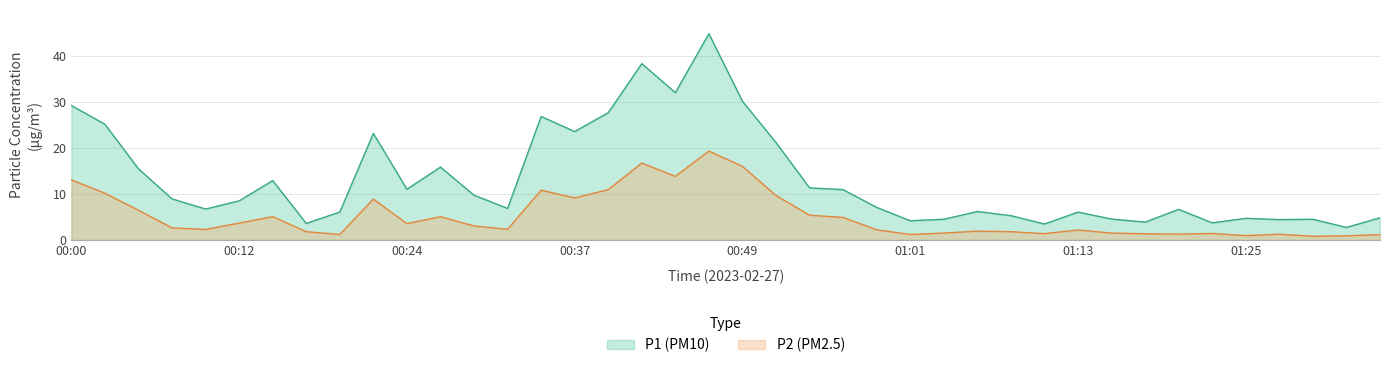

True or false: P2 has a value of 2.8 at 01:06.

False